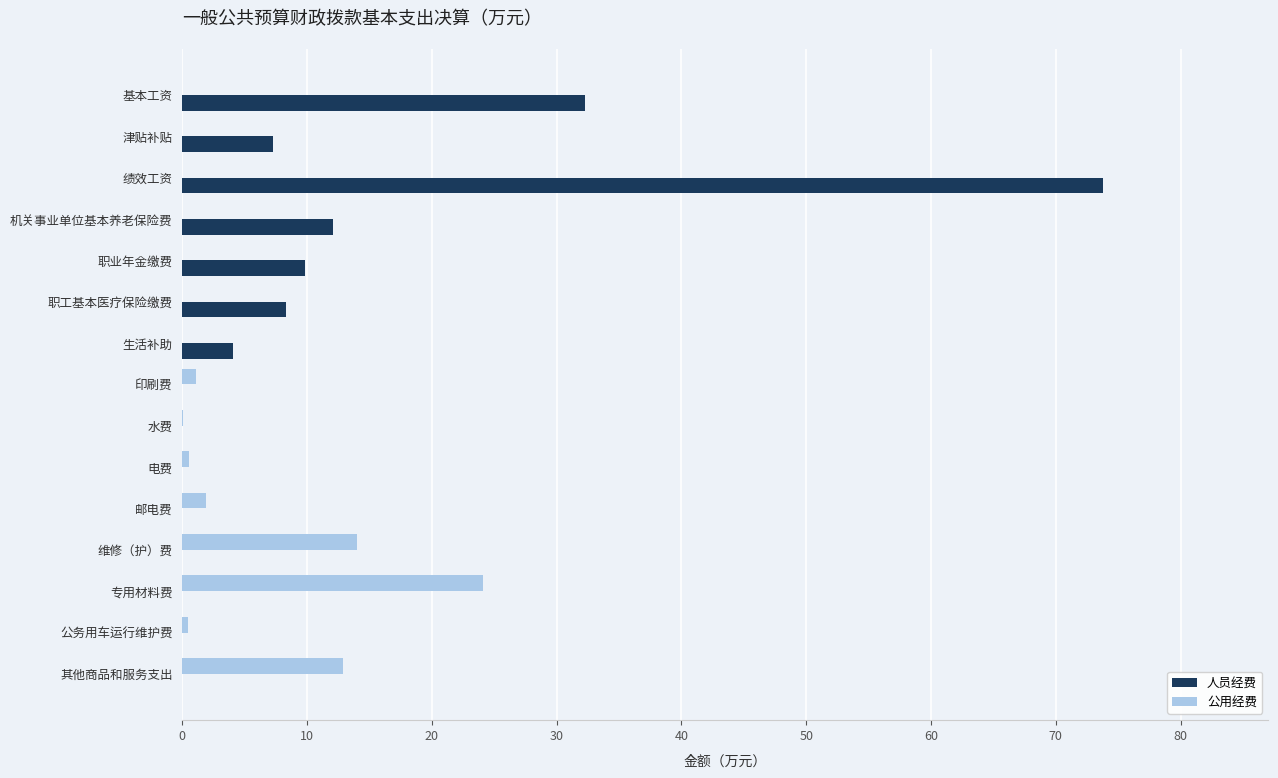

Between 电费 and 维修（护）费, which series saw the biggest shift?

公用经费